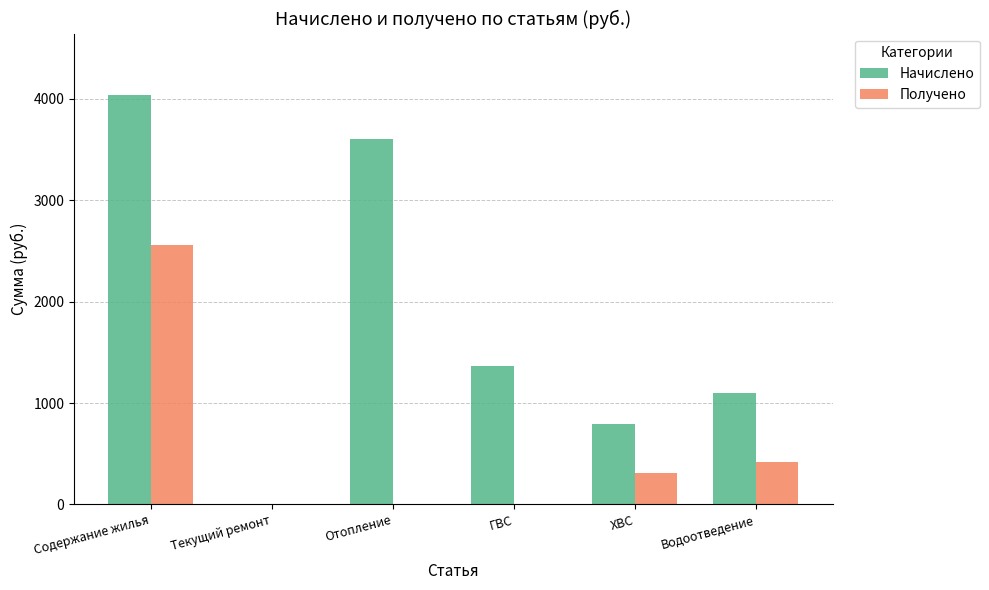

True or false: Начислено has a value of 1295.0 at ХВС.

False